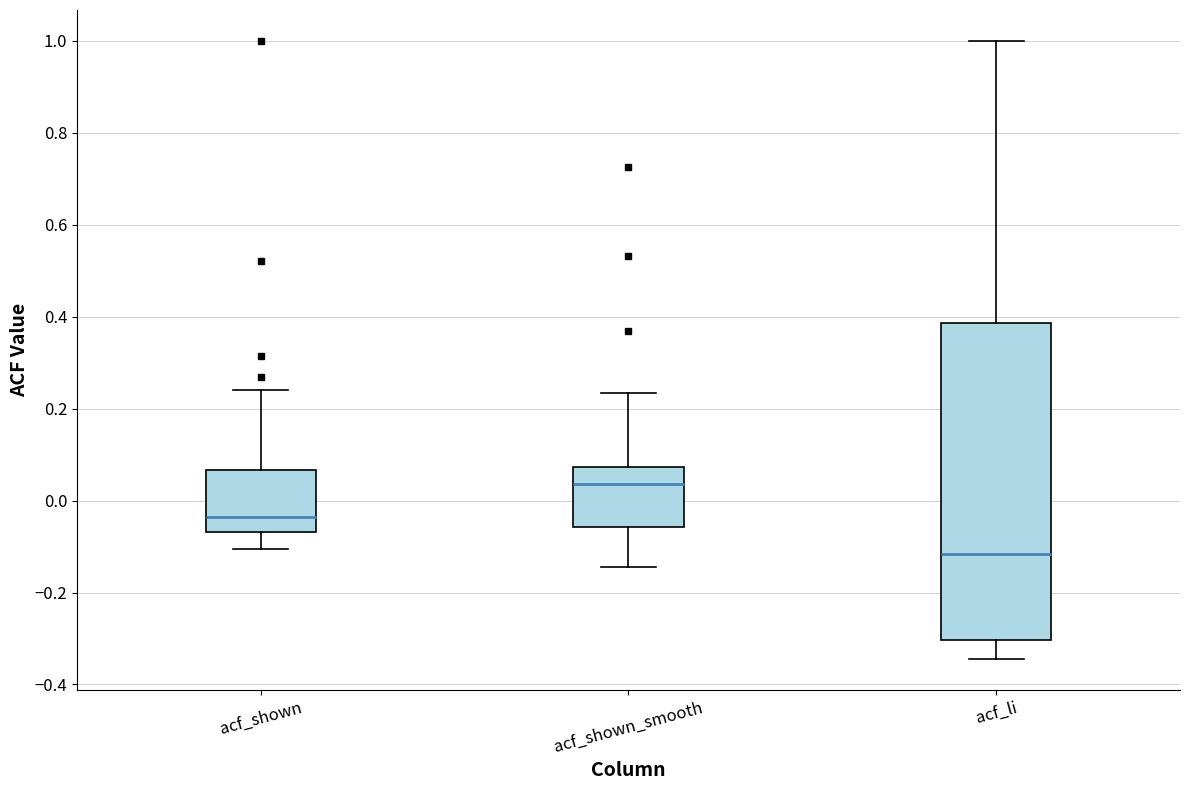

Which box's median line is the lowest?

acf_li